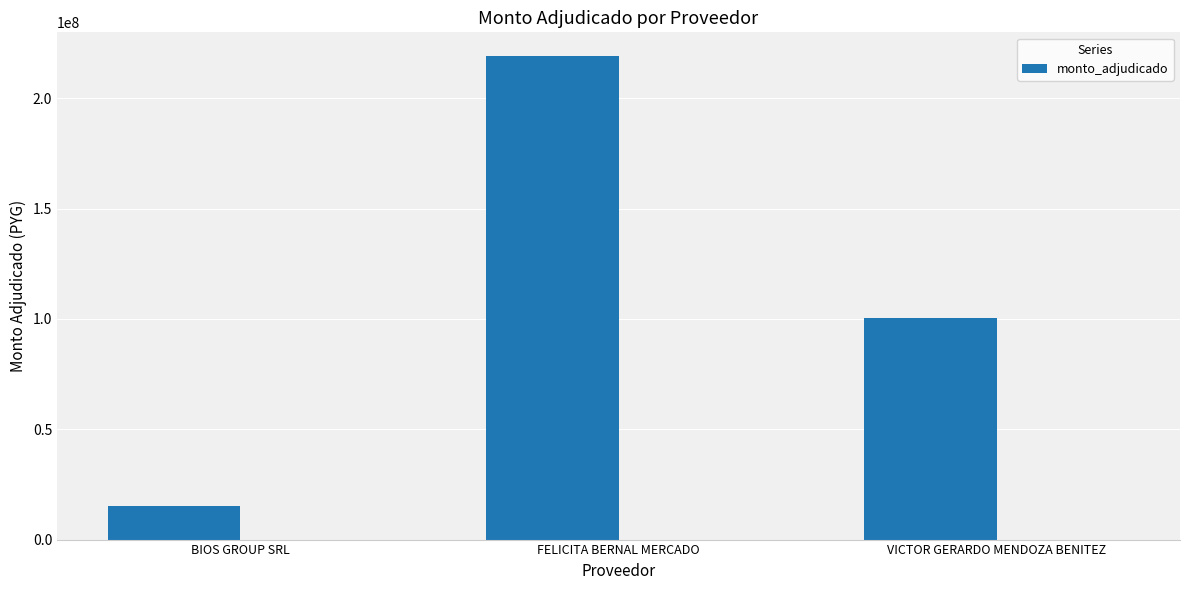

What is the smallest value displayed?

15430000